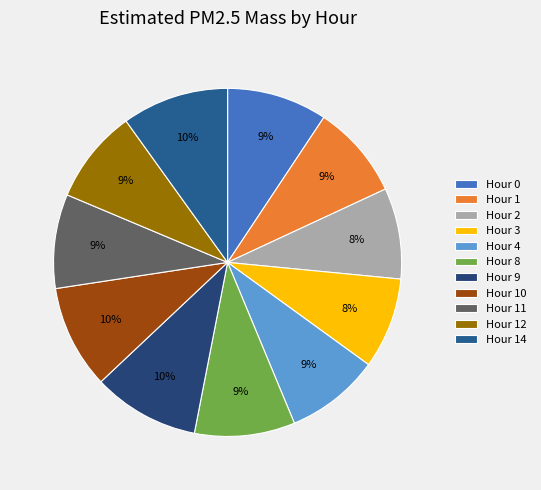

How many slices are in this pie chart?

11